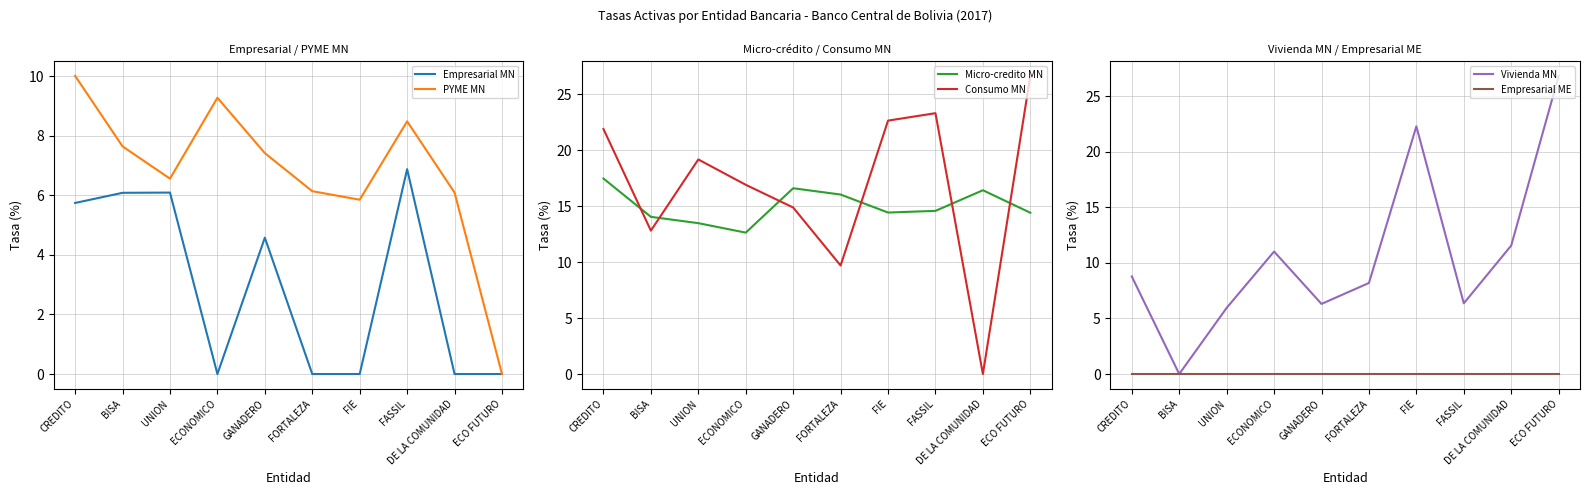

What is the maximum value shown in the chart?

26.8